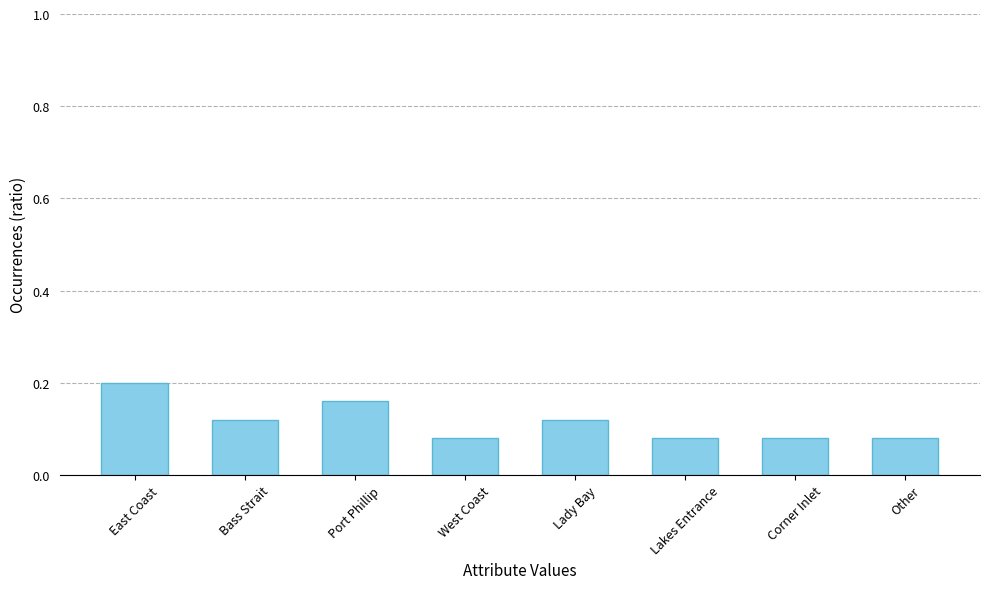

Which category has the highest value across all series?

East Coast